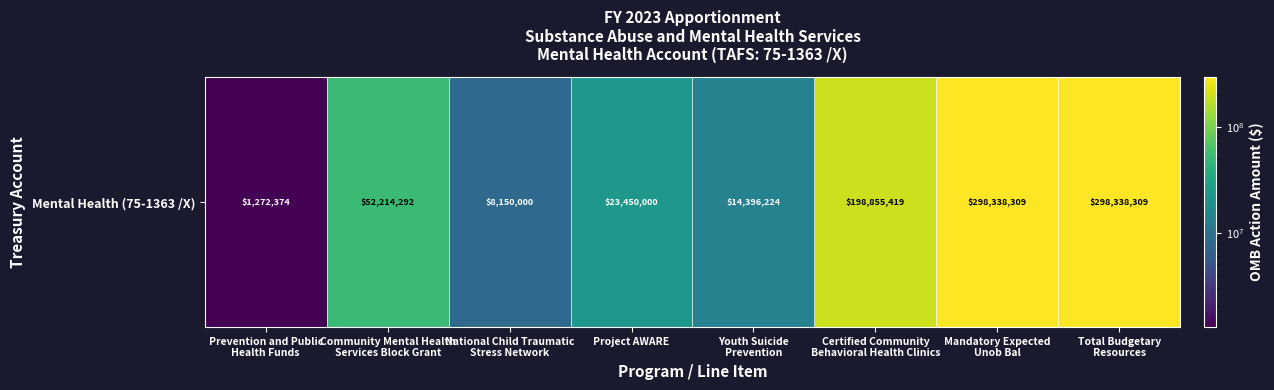

What is the maximum value shown in the chart?

298338309